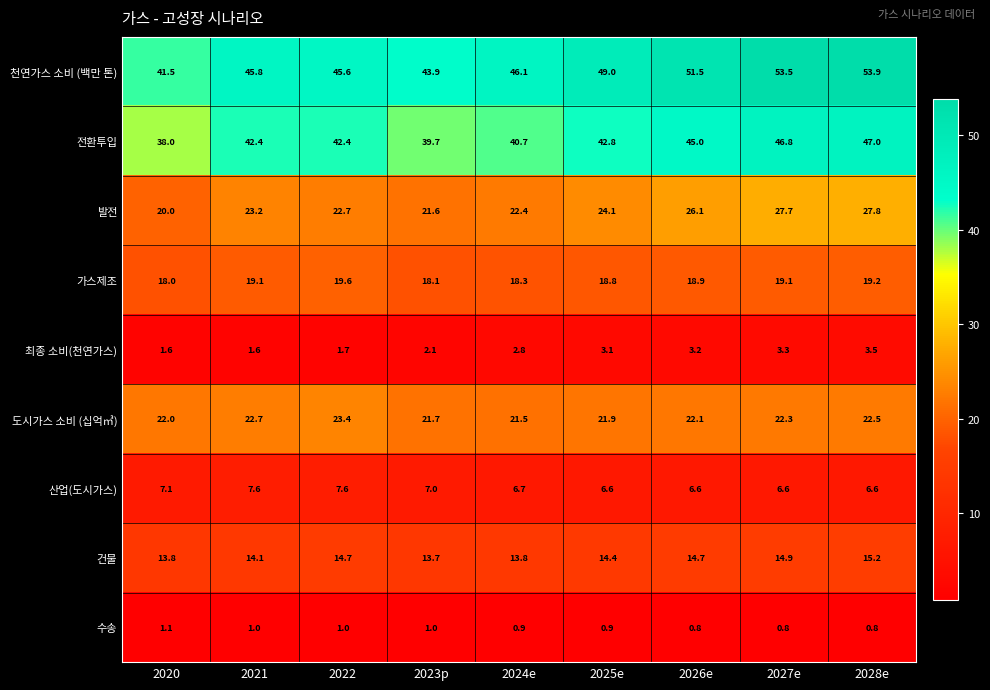

Which label corresponds to the largest value in the chart?

2028e